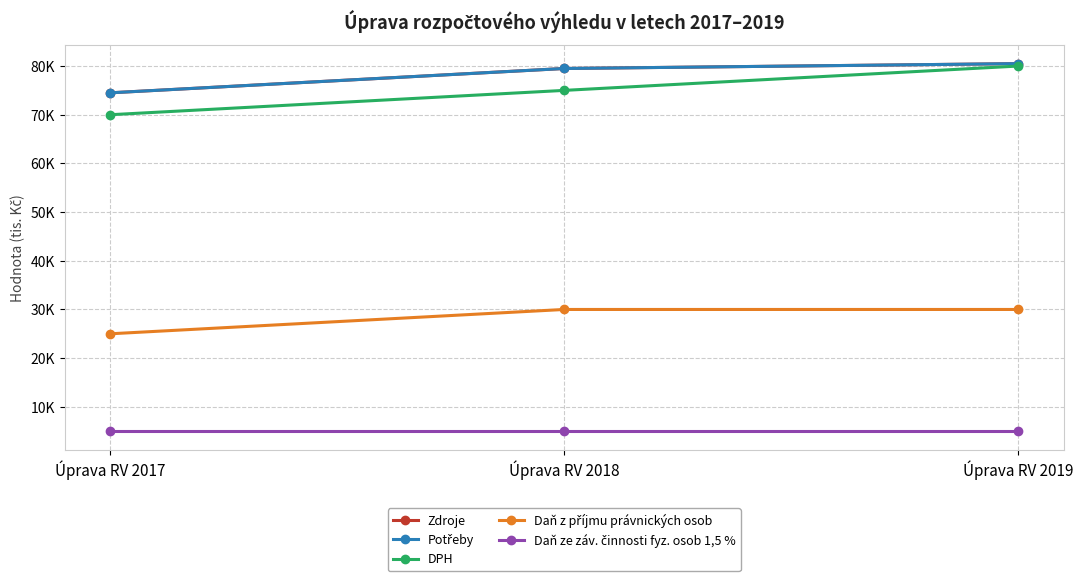

How many Daň z příjmu právnických osob values are between 25000 and 30000?

3